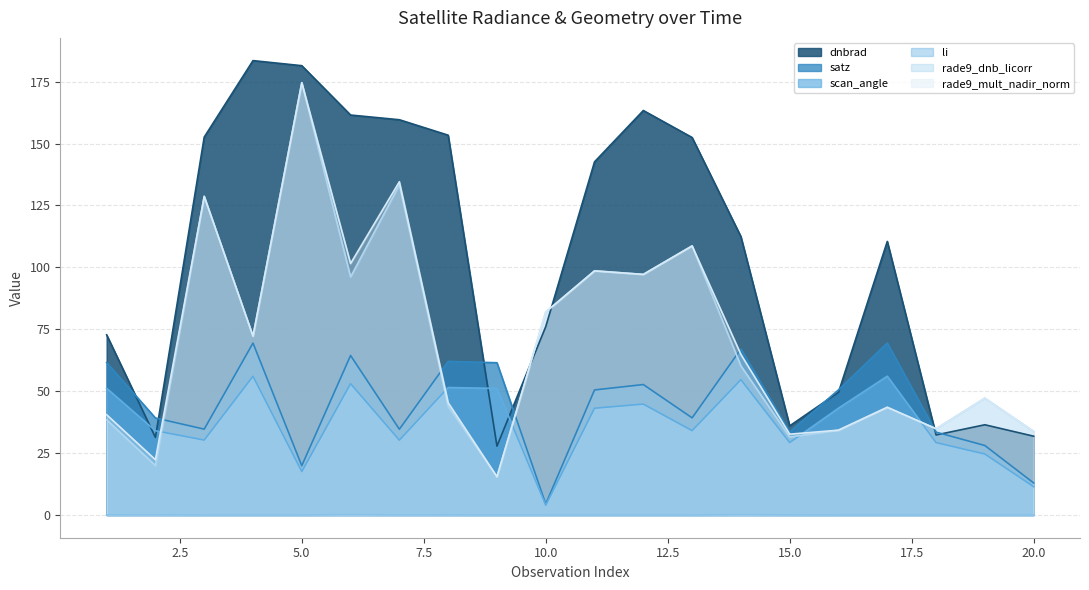

Does the chart have visible grid lines?

Yes